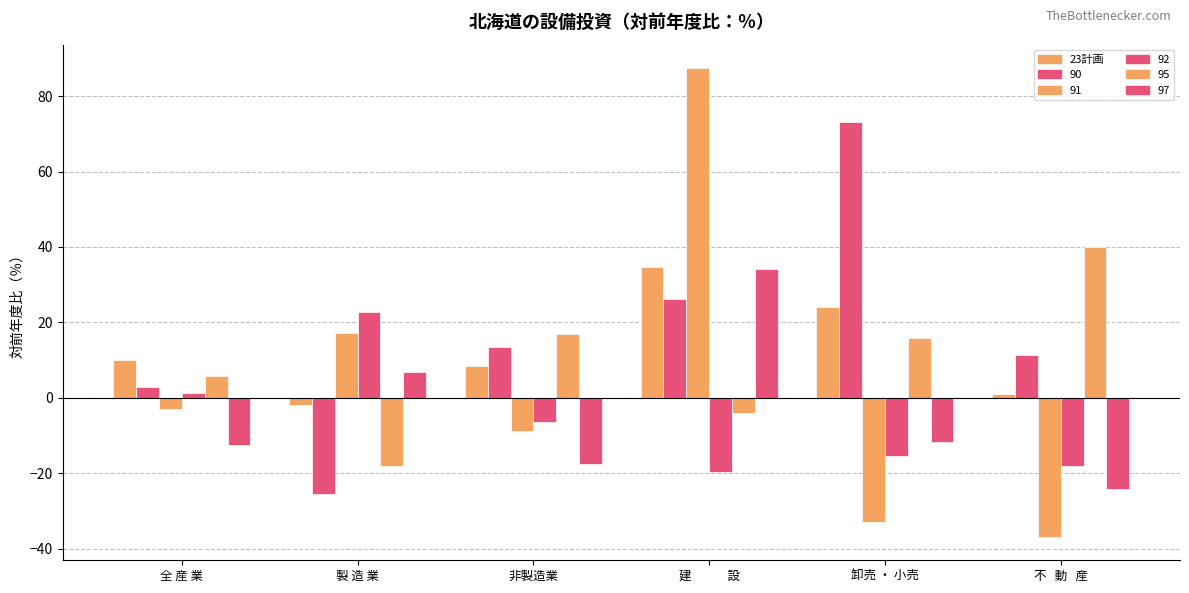

How many series are shown in this chart?

6